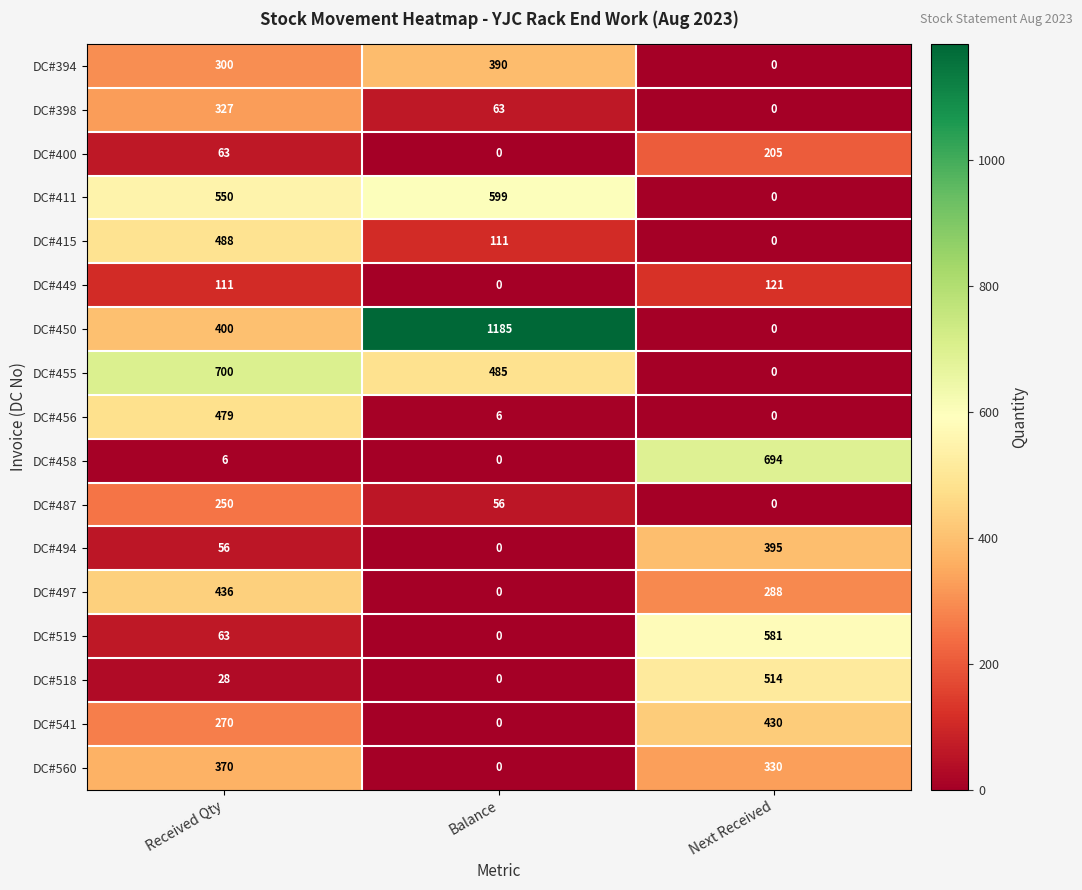

The value of DC#394 at Balance is 390. True or false?

True